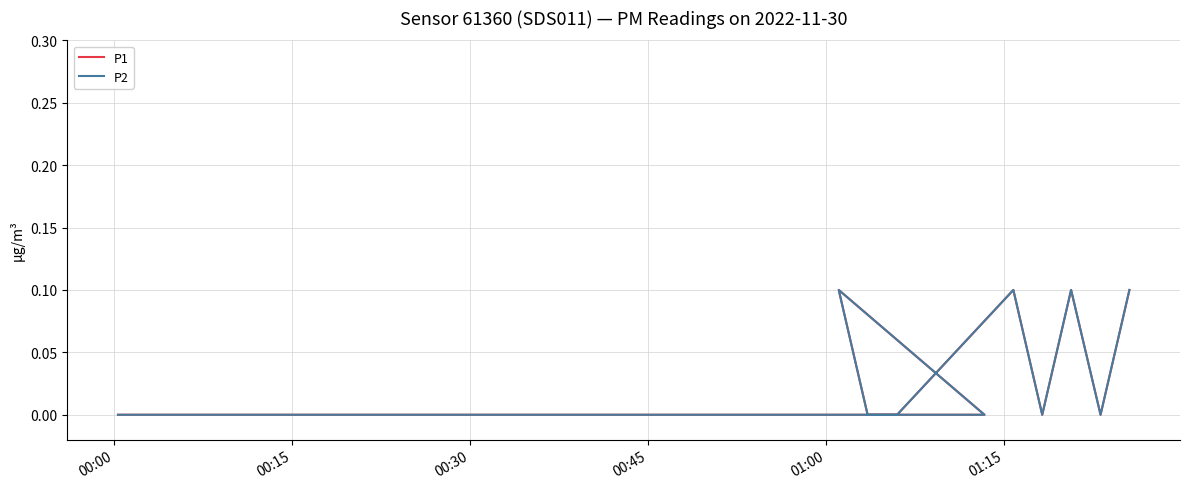

Reading left to right, list all the values displayed in this chart.

P1: 0.0	0.0	0.0	0.0	0.0	0.0	0.0	0.0	0.0	0.0	0.0	0.0	0.1	0.0	0.0	0.1	0.0	0.1	0.0	0.1
P2: 0.0	0.0	0.0	0.0	0.0	0.0	0.0	0.0	0.0	0.0	0.0	0.0	0.1	0.0	0.0	0.1	0.0	0.1	0.0	0.1